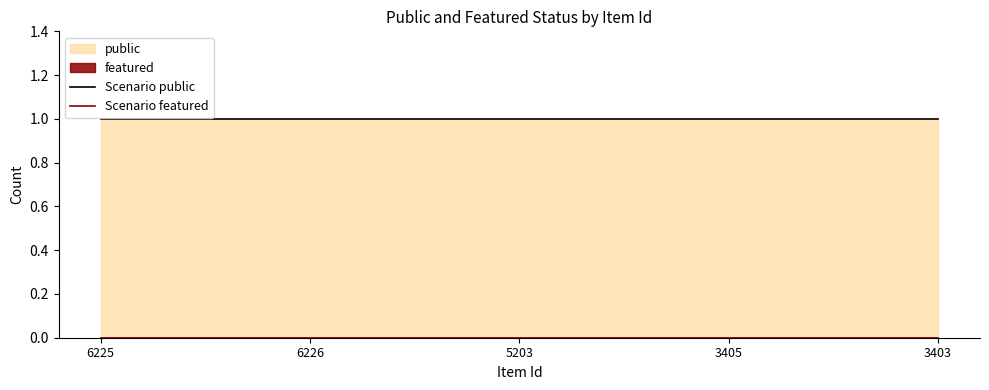

What is the label of the 3rd point from the right?

5203